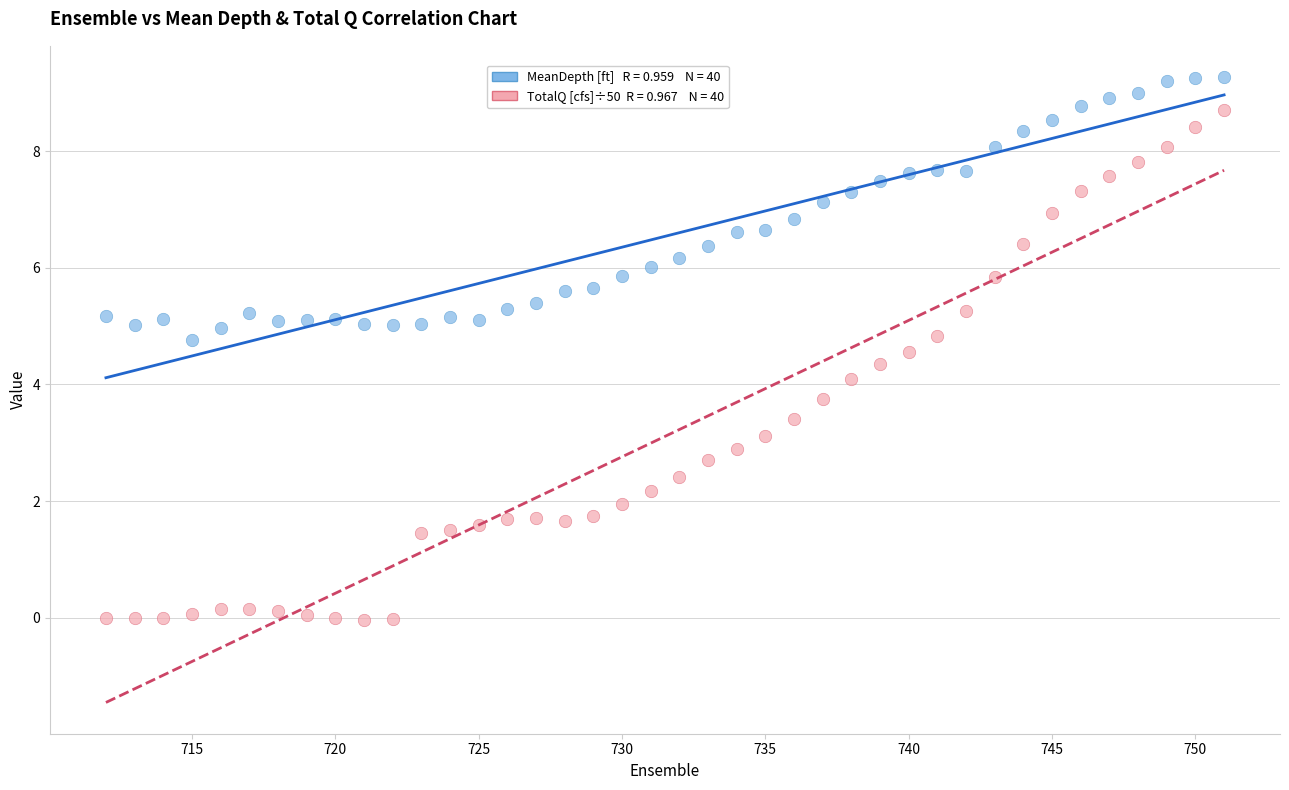

Across all data points, what is the range of Y values (max minus min)?

9.3